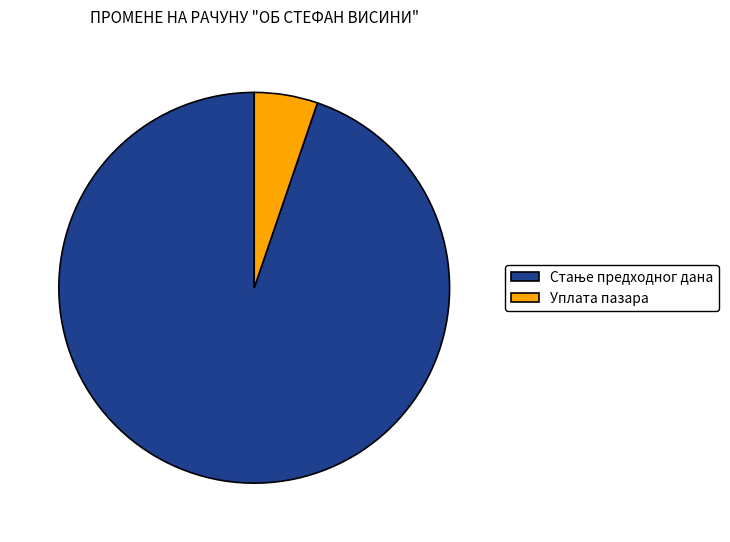

Which slice is the smallest?

Уплата пазара